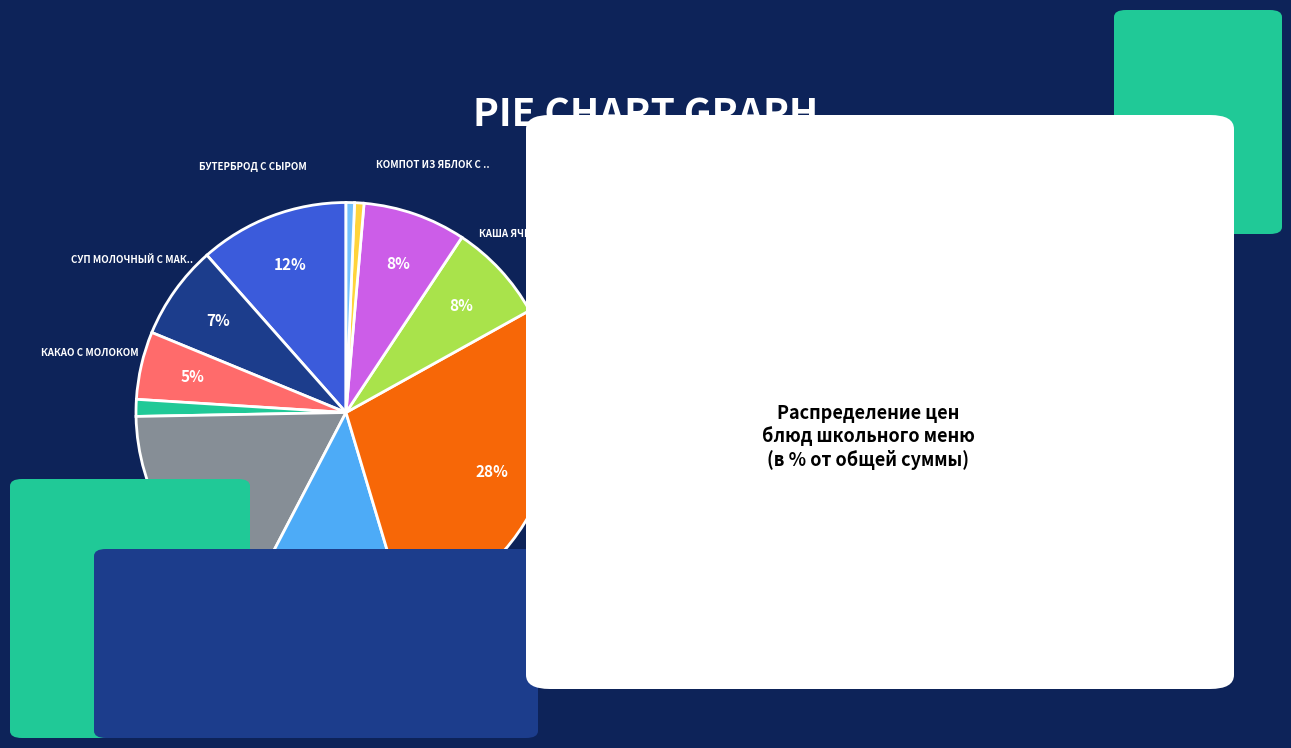

To the nearest percent, what is the average slice percentage?

9%